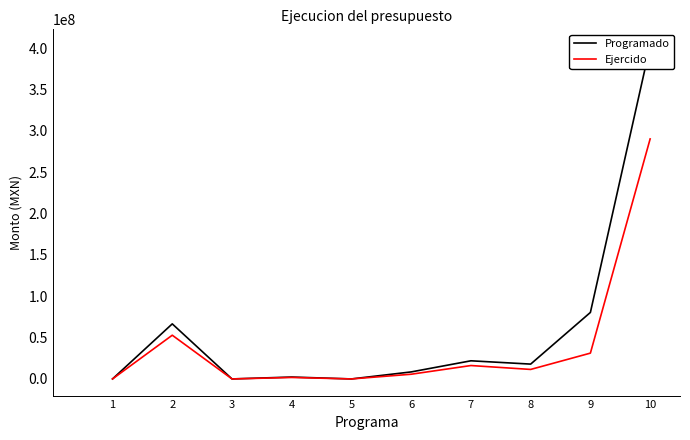

True or false: Programado has a value of 80460122.8 at 9.

True